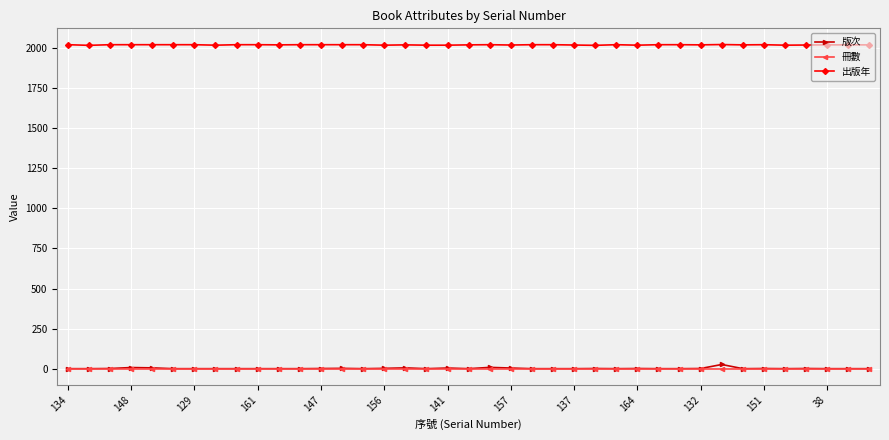

Count the number of categories in the chart.

39